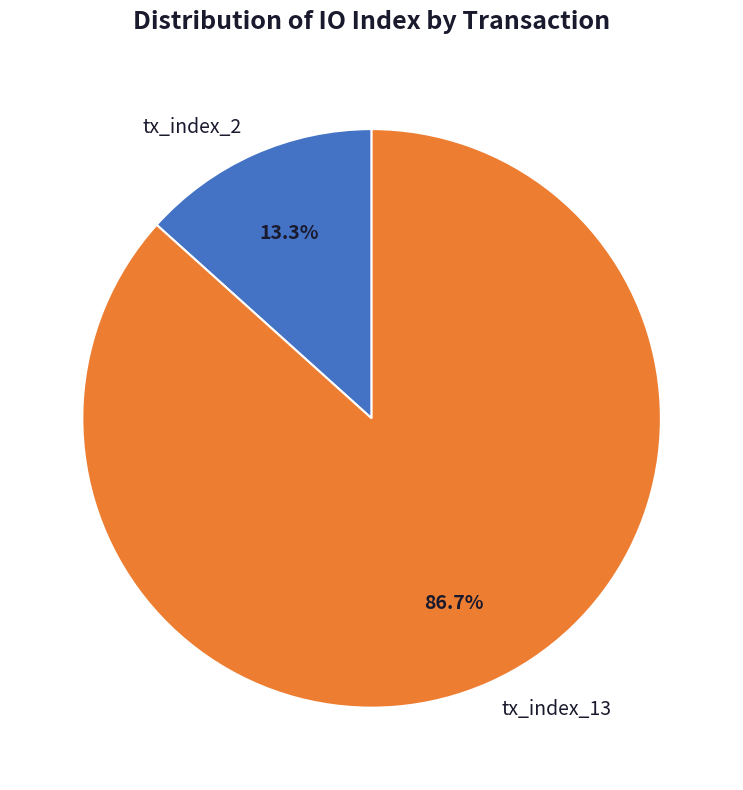

Is tx_index_13 the majority of the pie?

Yes